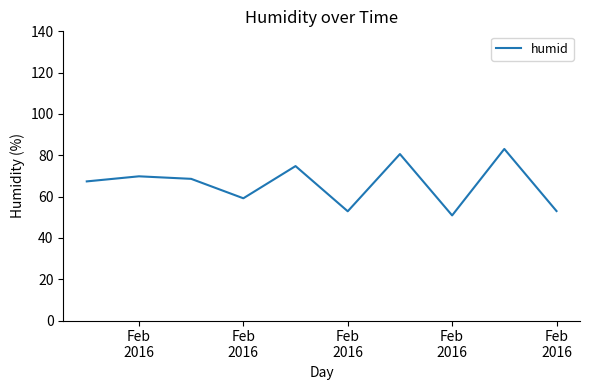

What is the greatest value displayed?

83.1